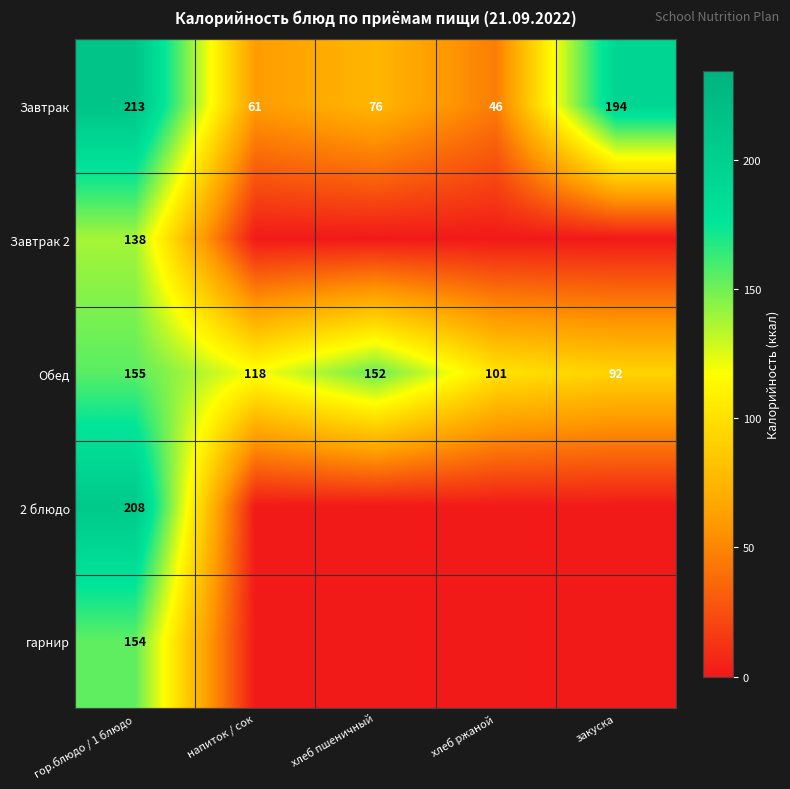

Rank the categories by Завтрак value from highest to lowest.

гор.блюдо / 1 блюдо, закуска, хлеб пшеничный, напиток / сок, хлеб ржаной